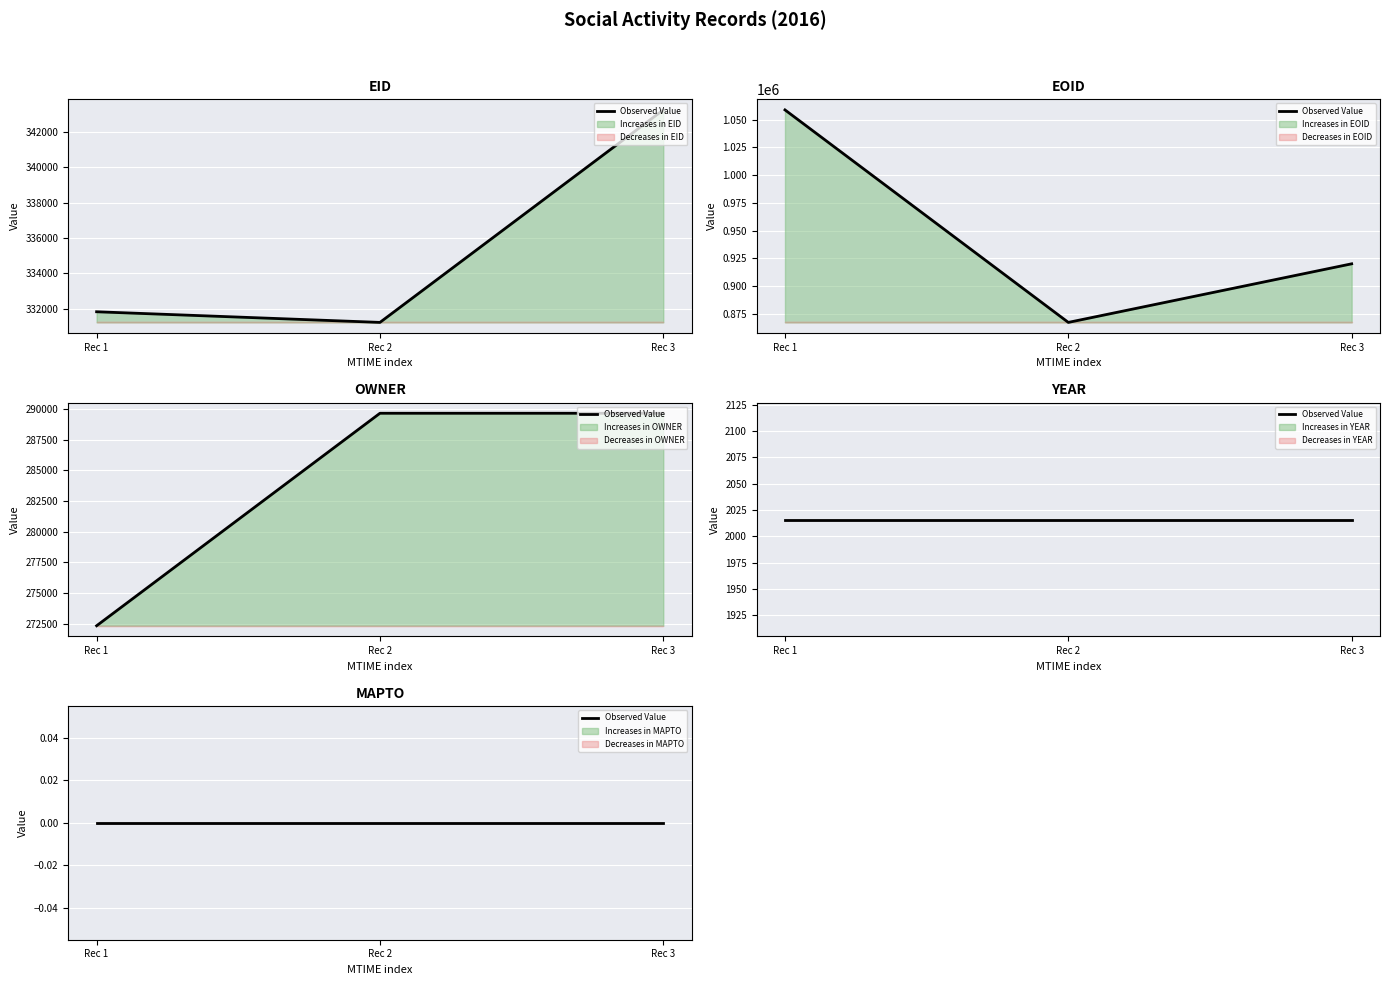

Between Rec 1 and Rec 3, which series saw the biggest shift?

EOID